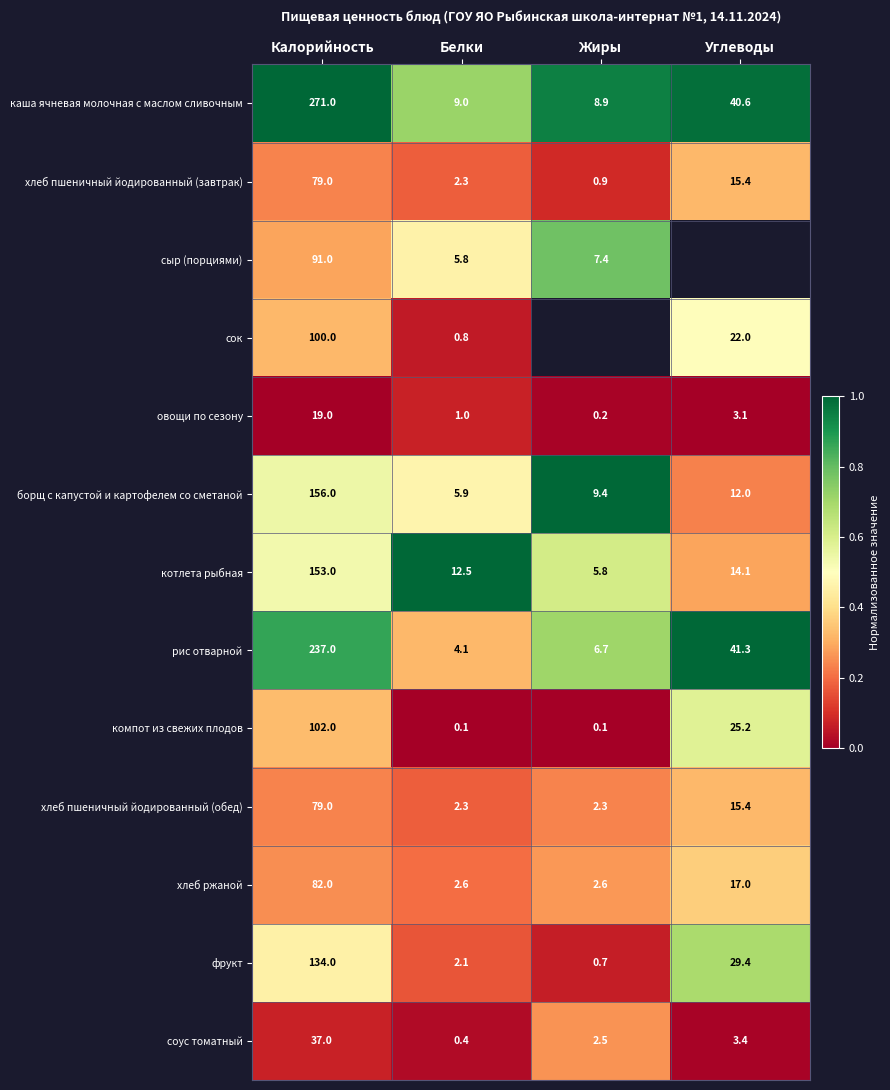

What is the sum of all рис отварной values?

289.1